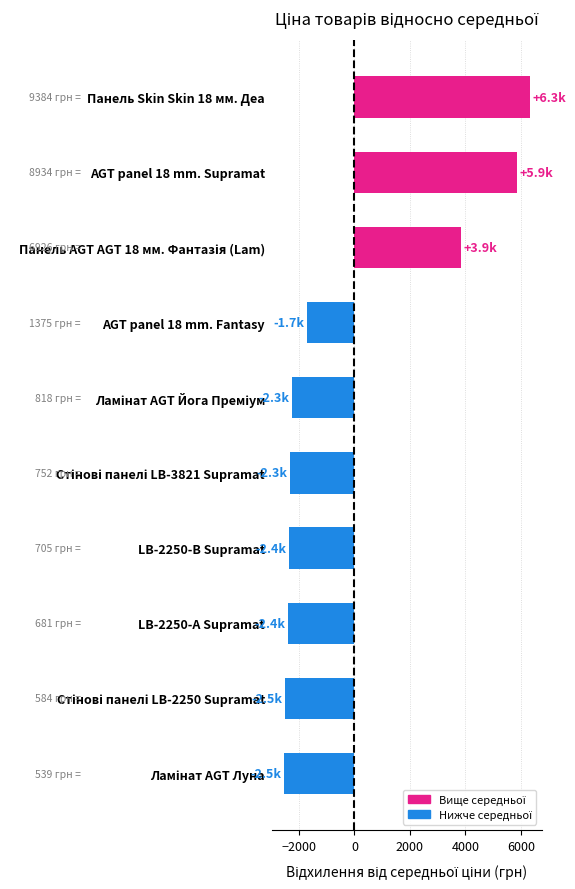

Which category has the highest value across all series?

Панель Skin Skin 18 мм. Деа